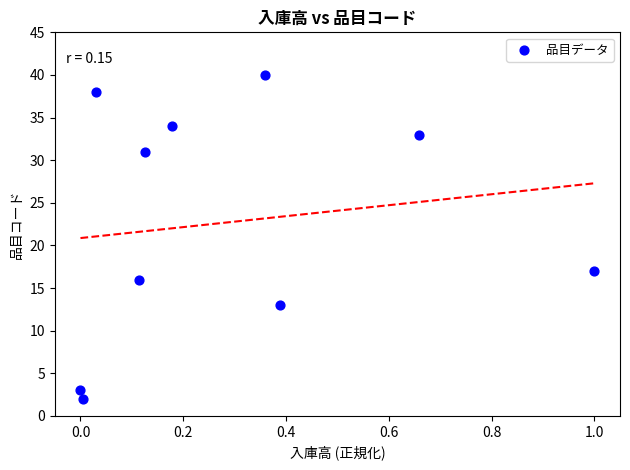

What is the average Y value?

23